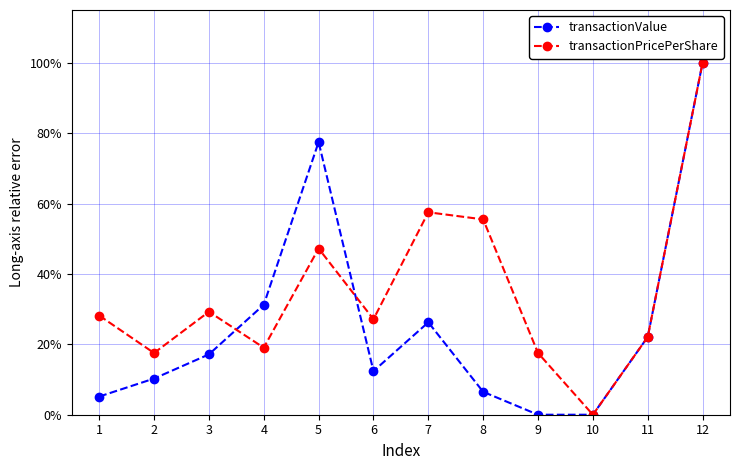

What is the maximum value for transactionPricePerShare?

1.0